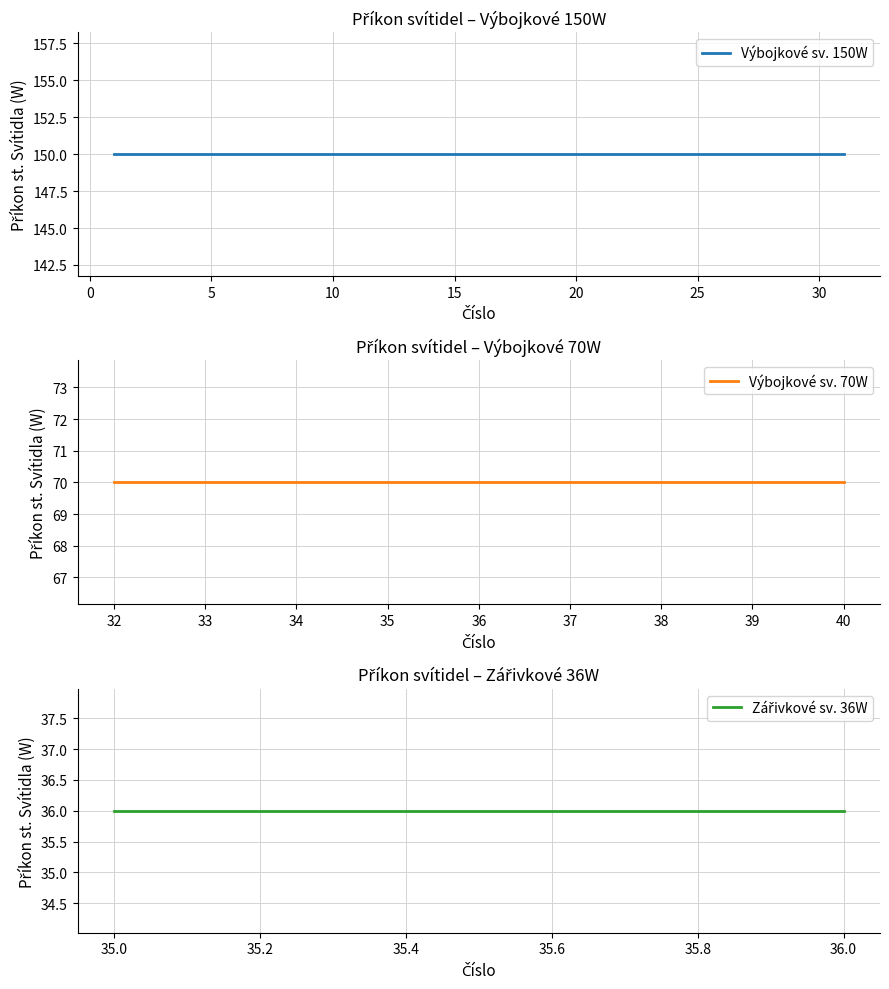

True or false: Betonový DS (150W) and Výbojkové sv. 70W intersect in this chart.

False